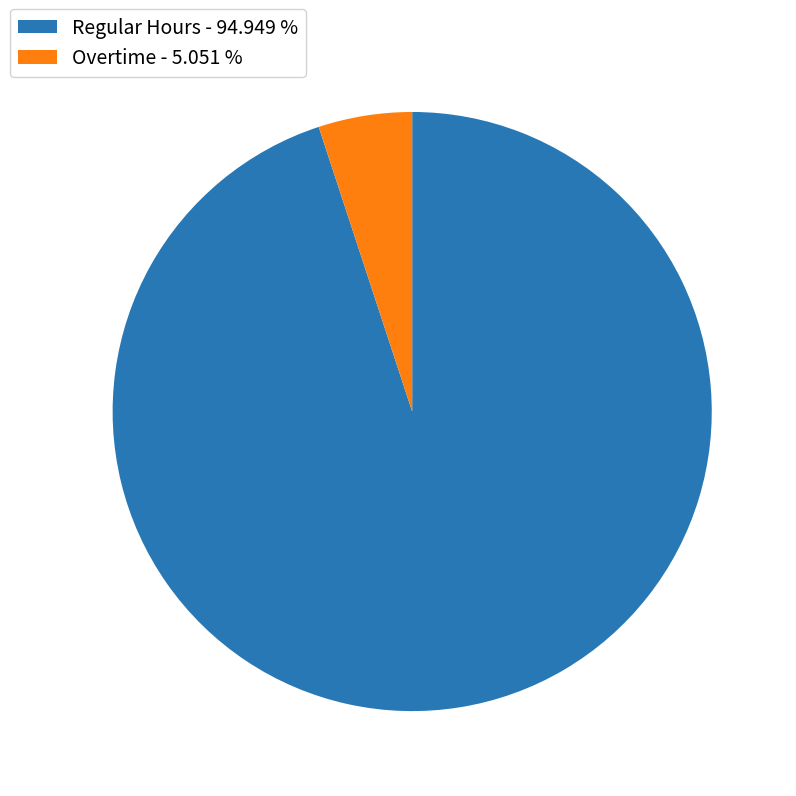

Does any single category account for the majority?

Yes